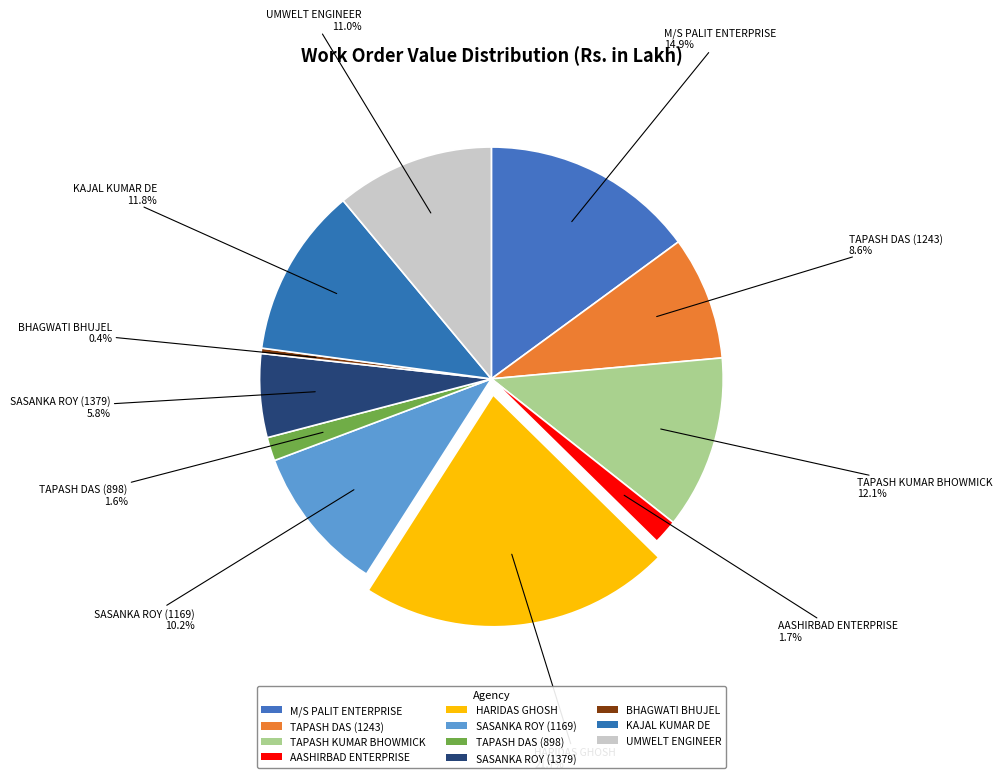

How many slices are in this pie chart?

11